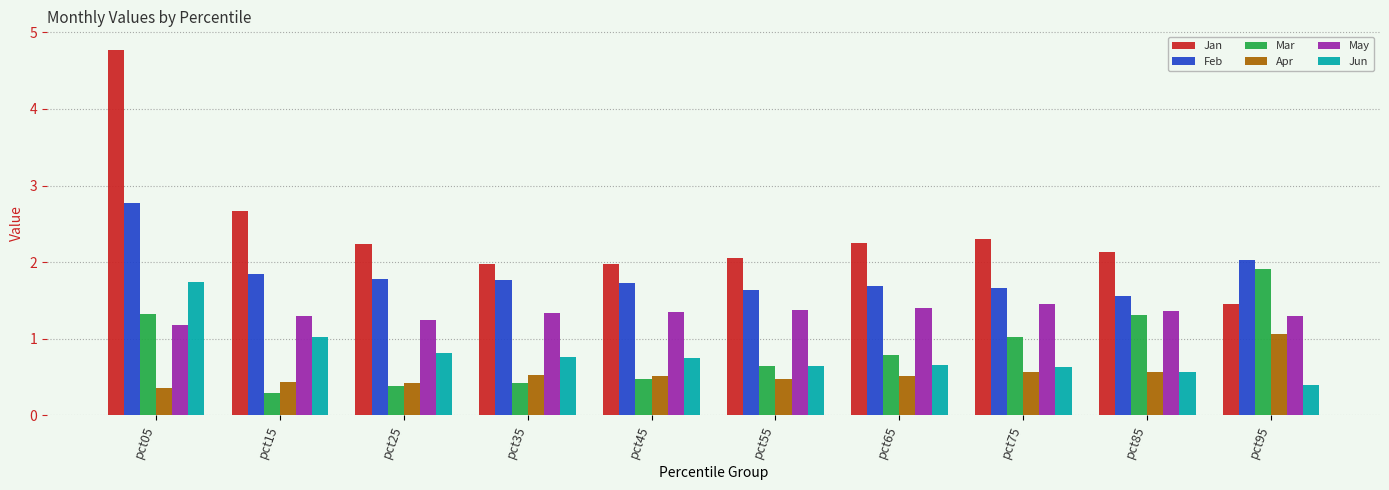

The Jan series shows 1.3 at pct05. True or false?

False